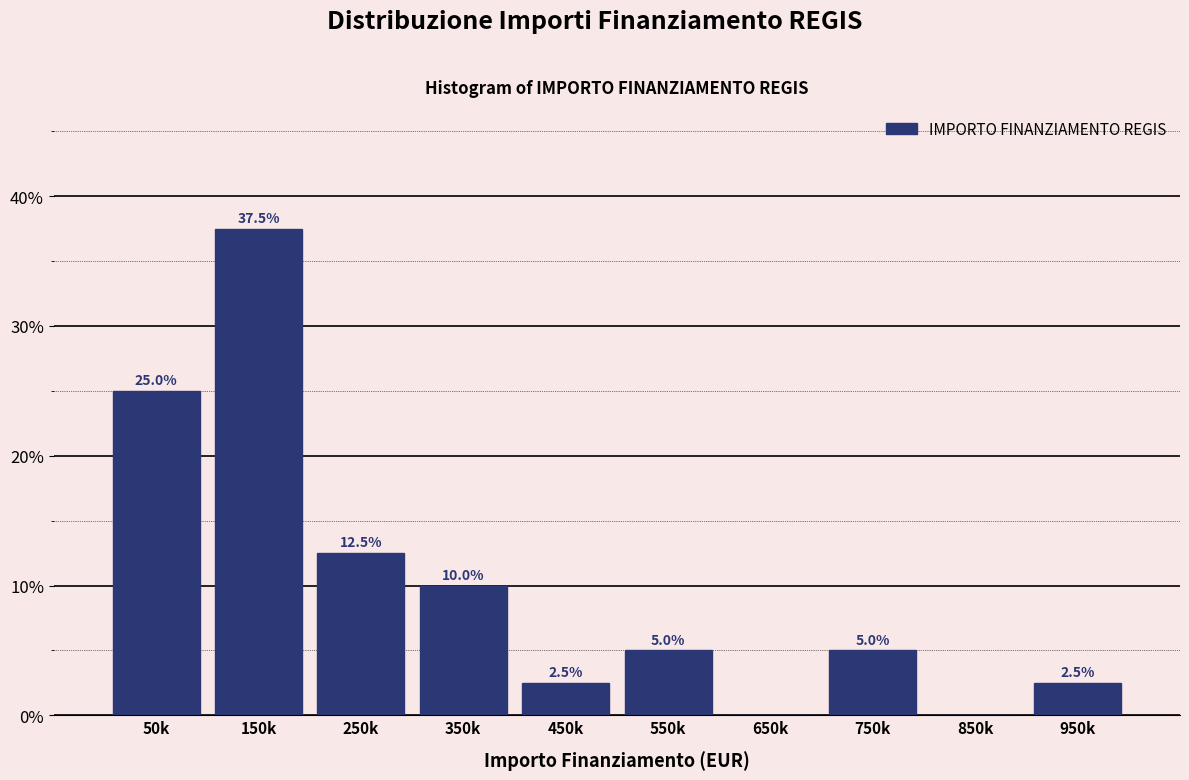

Reading left to right, extract all data points from this chart.

50k=25.0	150k=37.5	250k=12.5	350k=10.0	450k=2.5	550k=5.0	650k=0.0	750k=5.0	850k=0.0	950k=2.5